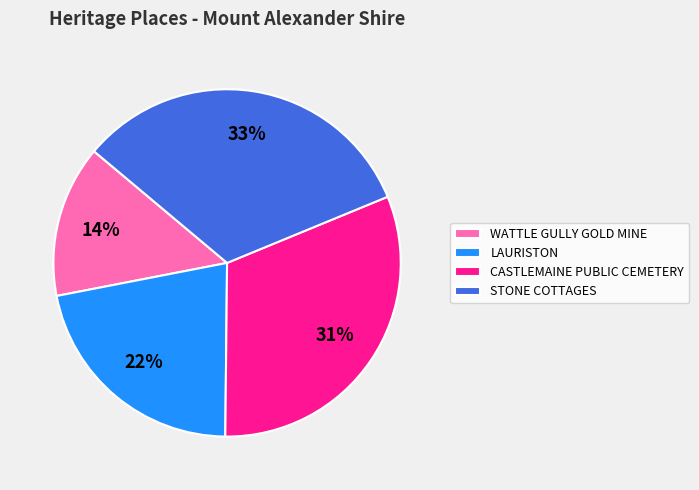

To the nearest percent, what portion does STONE COTTAGES represent?

33%